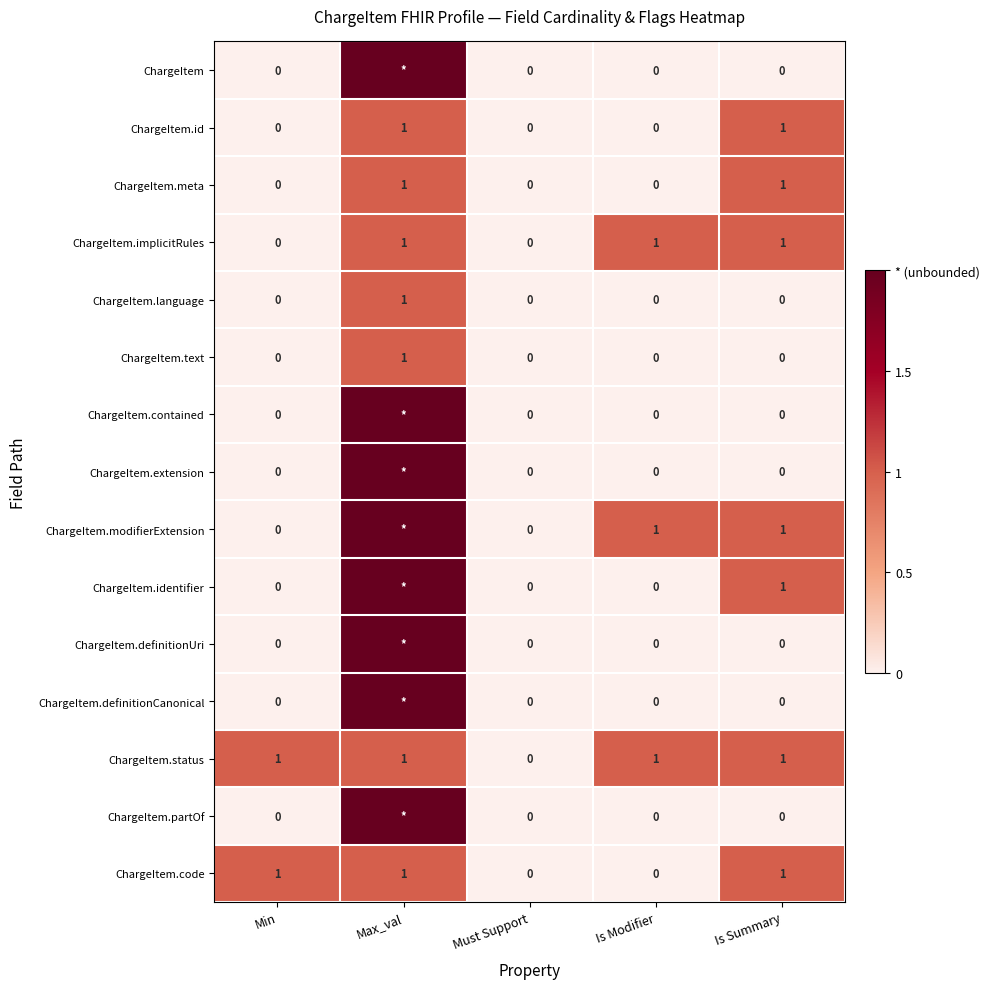

What is the greatest value displayed?

2